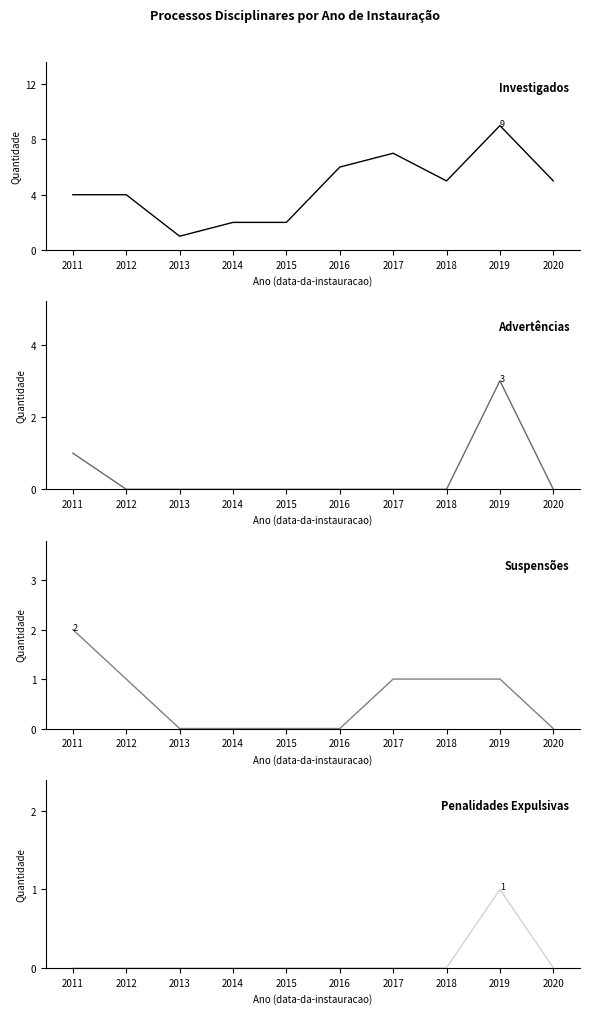

True or false: Investigados and Penalidades Expulsivas intersect in this chart.

False